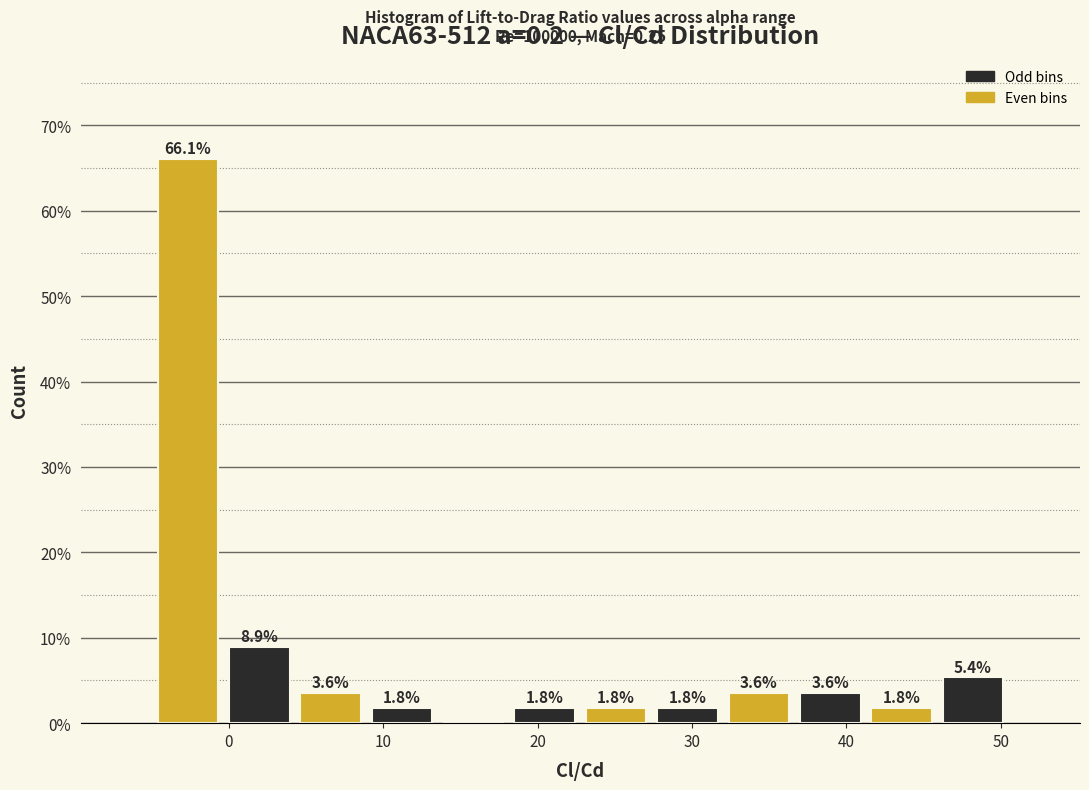

Over which range of the x-axis is the bar tallest?

-5 to 0